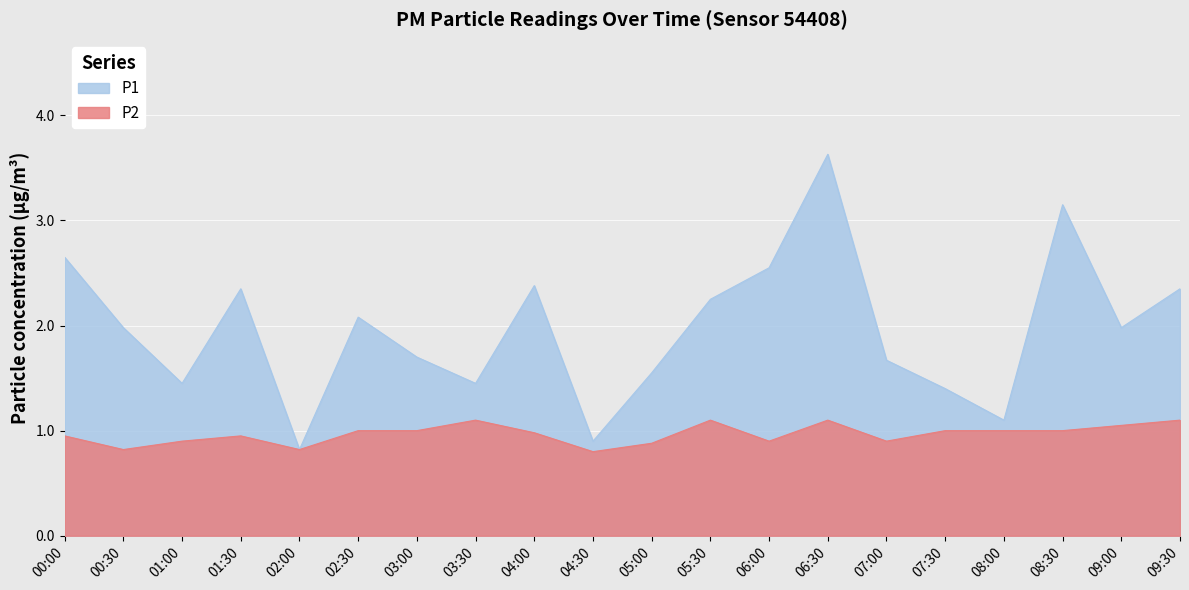

Which series has the largest range (max minus min)?

P1